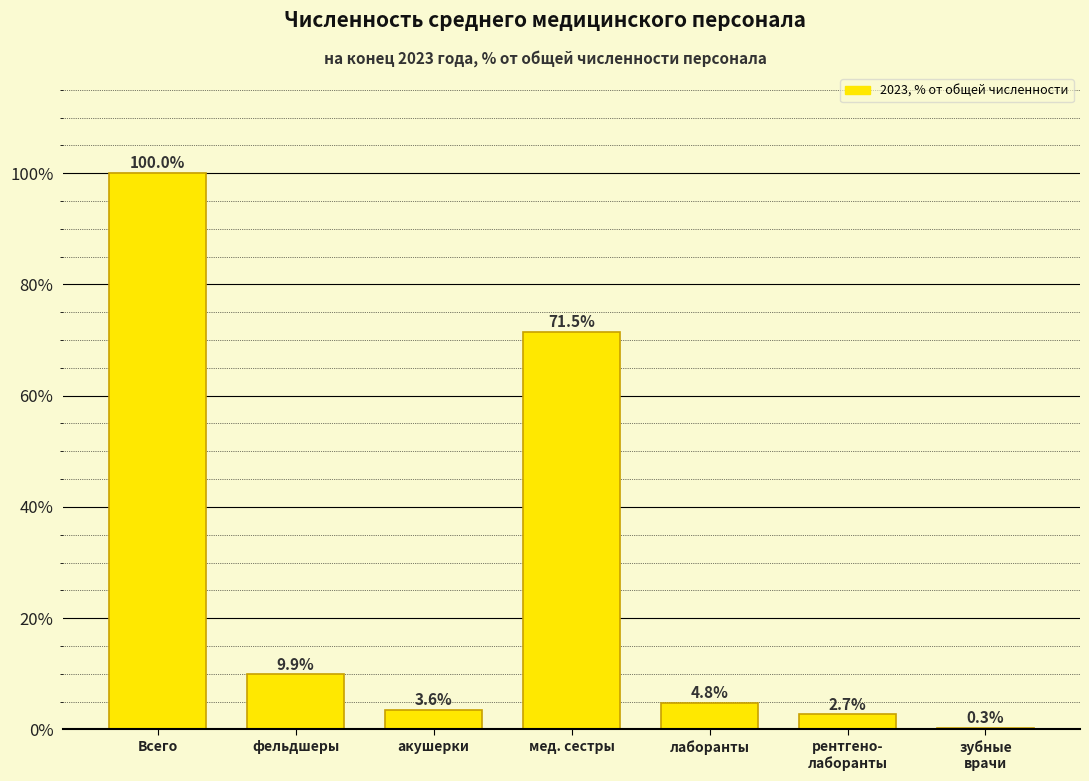

At which label is the value closest to 50?

мед. сестры